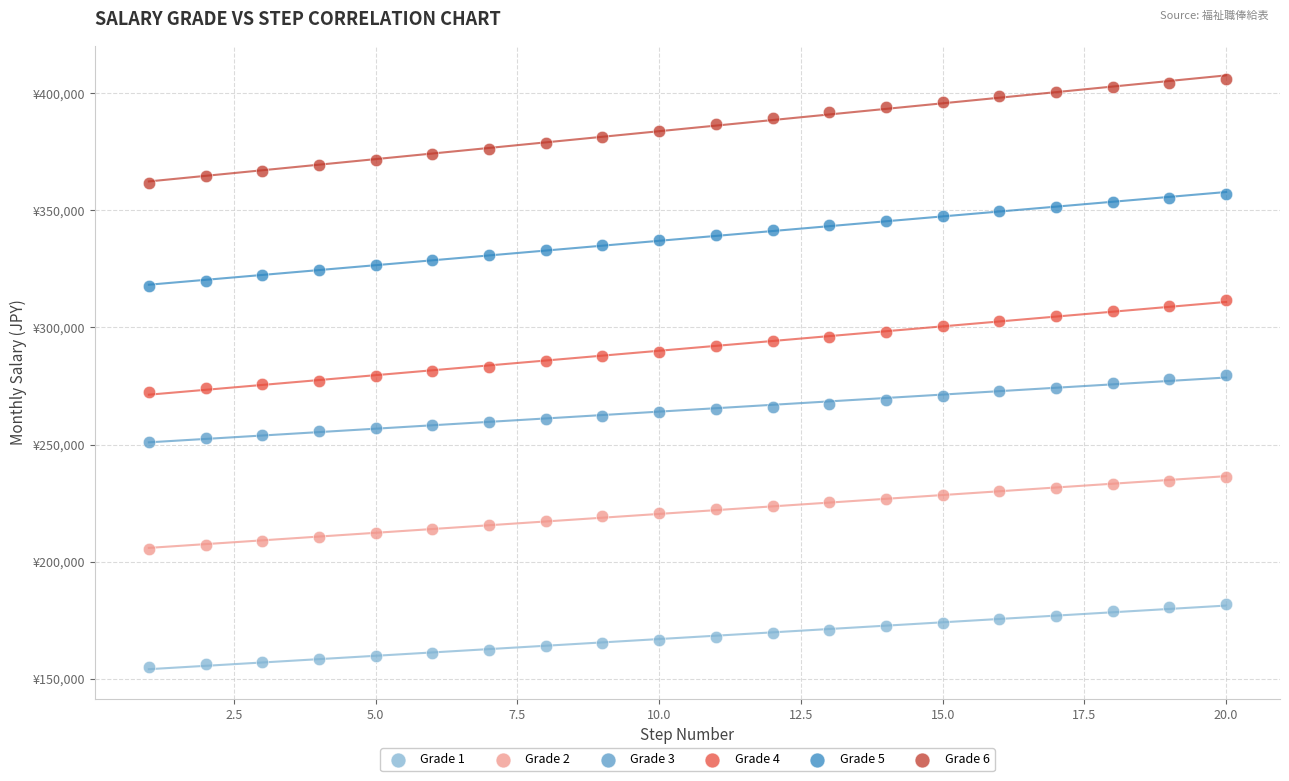

Which series reaches the minimum Y coordinate?

Grade 1